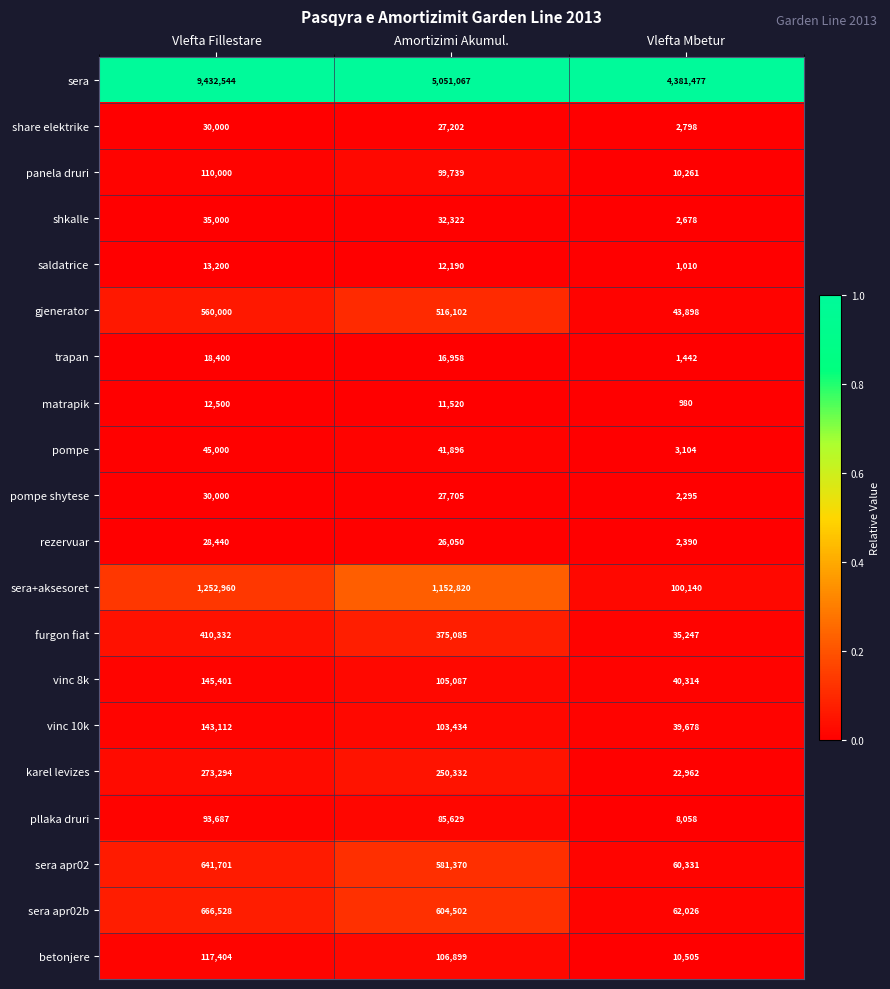

Count the number of categories in the chart.

3